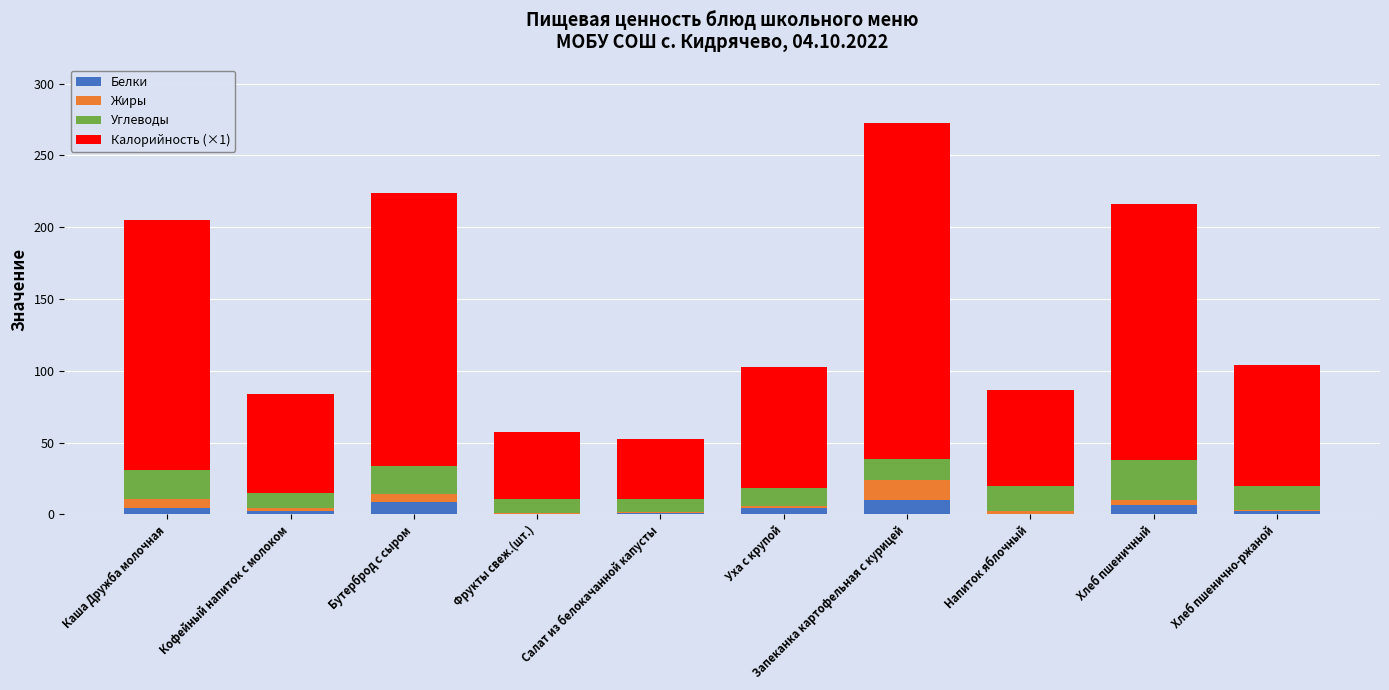

How many series are shown in this chart?

4